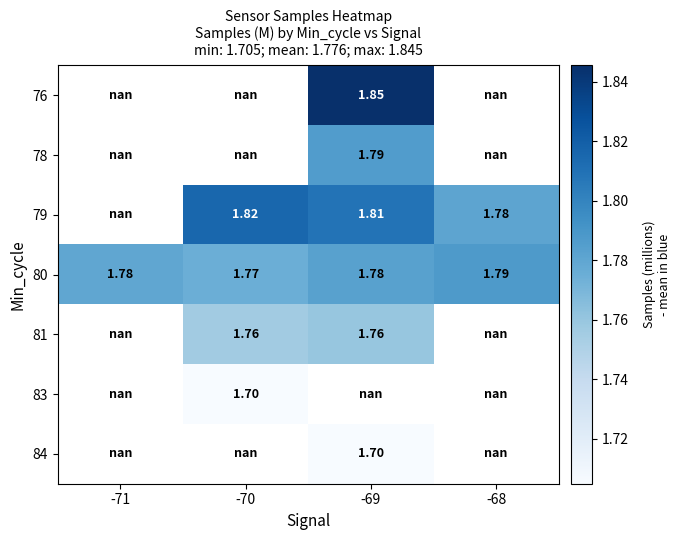

Which label corresponds to the smallest value in the chart?

-69